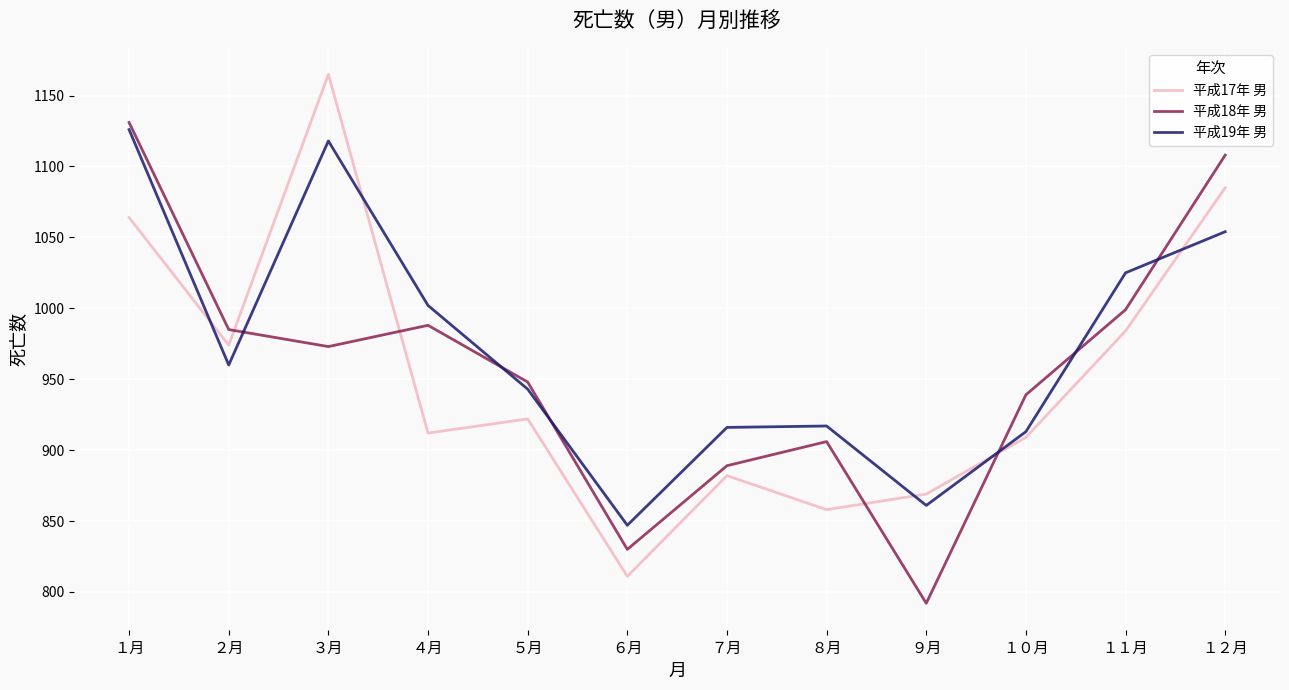

At which category does the chart reach its minimum across all series?

９月